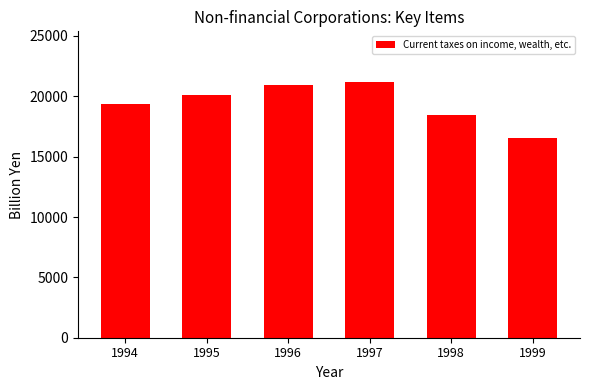

How many bars are there in total?

6